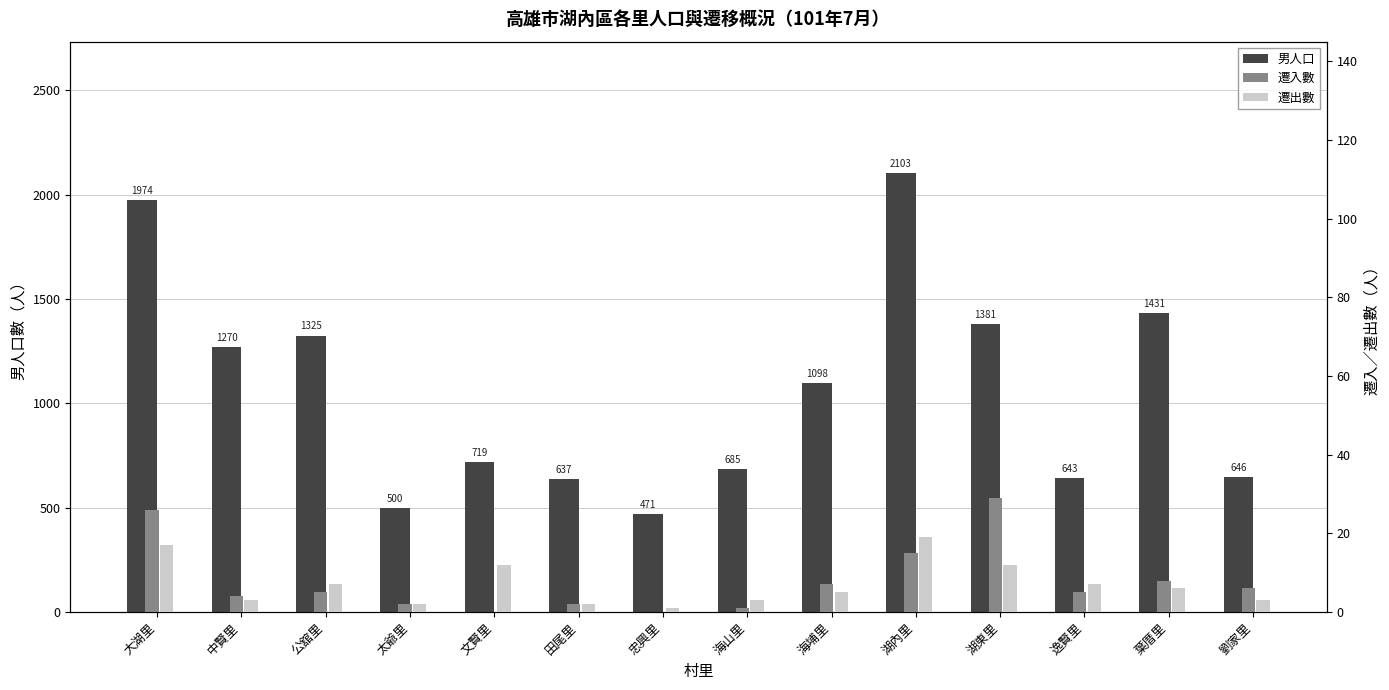

What is the difference between the second highest and second lowest values in the 遷出數 series?

15